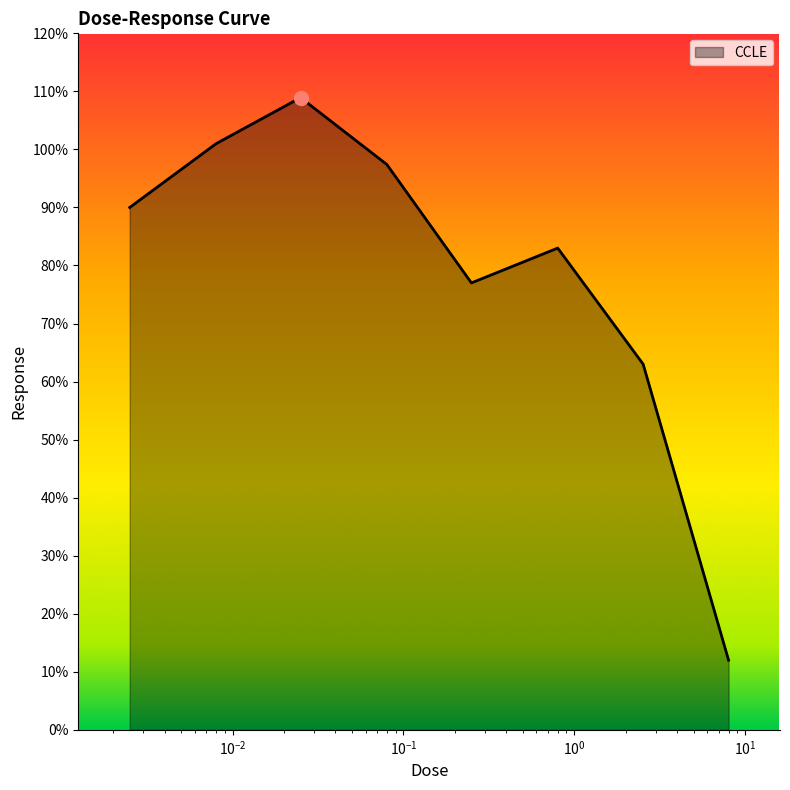

What is the difference between the maximum and minimum values?

96.9